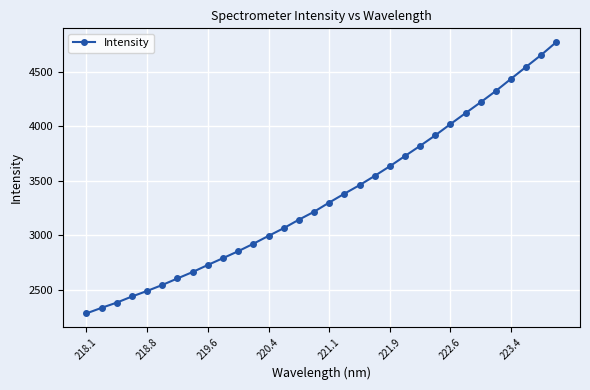

What is the average value?

3354.9